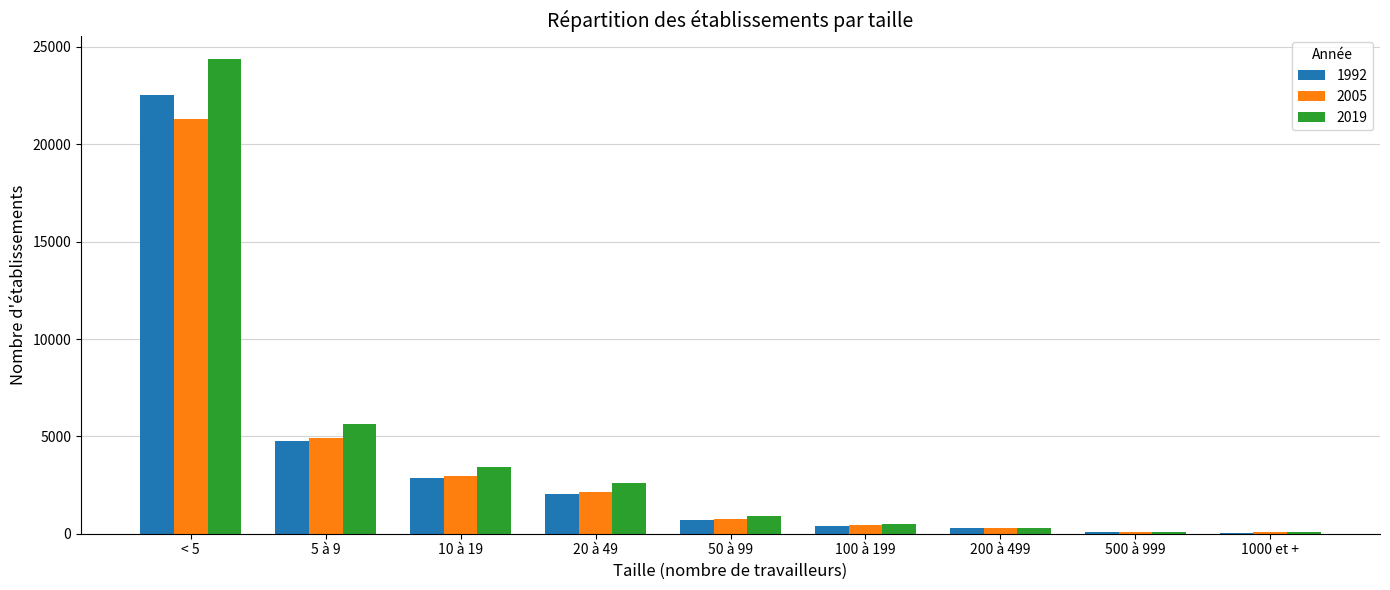

At which category is the sum across all series the highest?

< 5